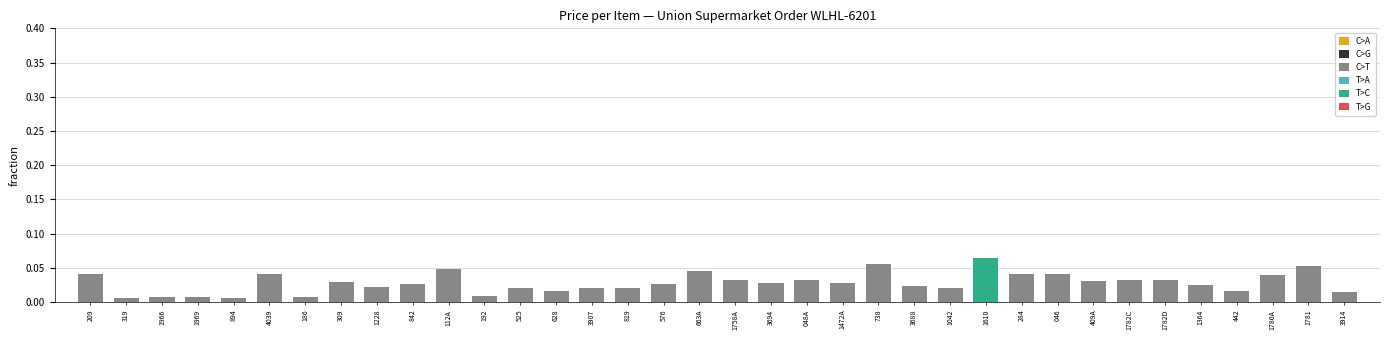

Which label corresponds to the largest value in the chart?

1610